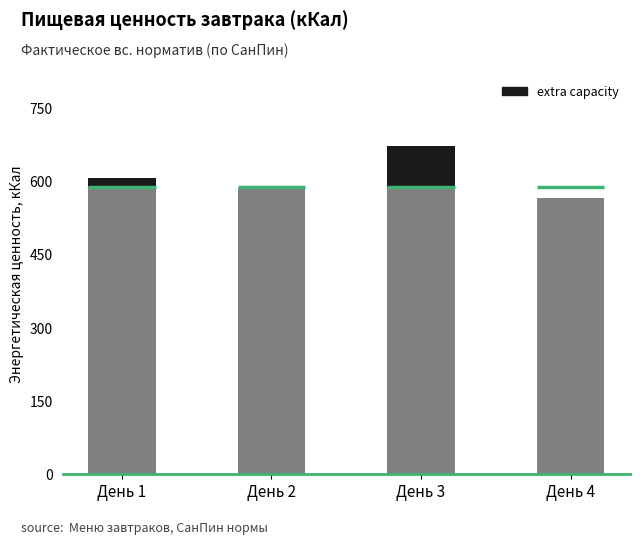

Rank the series by their average value, from highest to lowest.

Итого (кКал), extra capacity